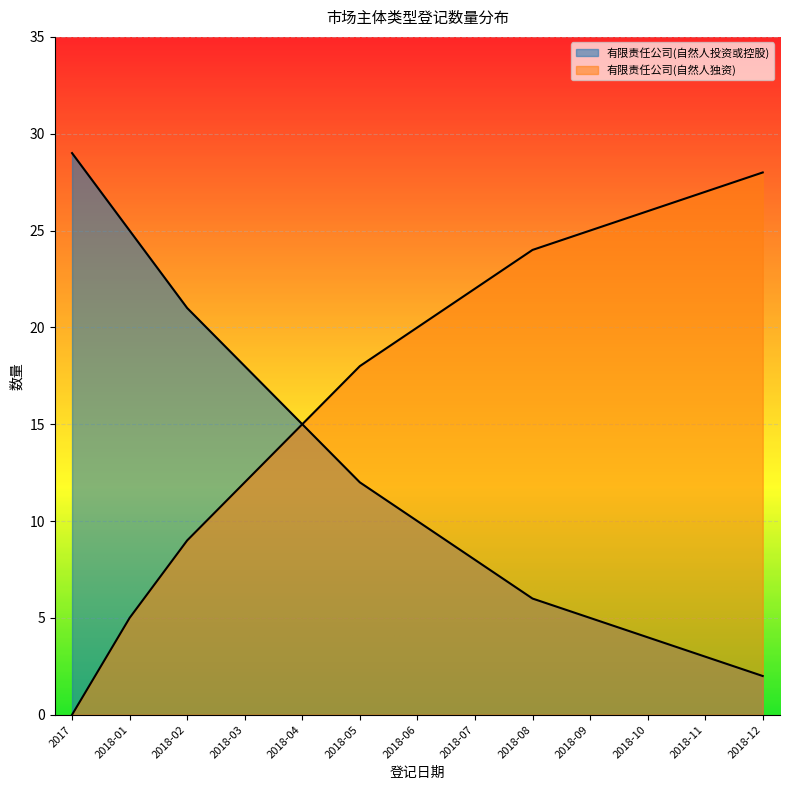

What is the label of the 2nd point from the left?

2018-01